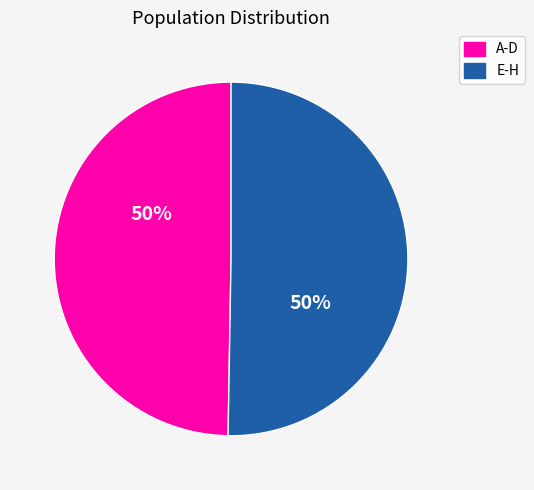

True or false: E-H accounts for 50% of the total.

True